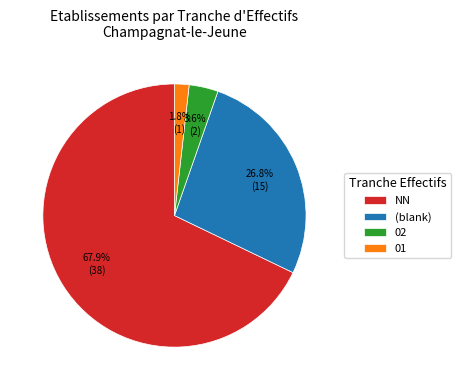

Rank the categories by value from lowest to highest.

01, 02, (blank), NN